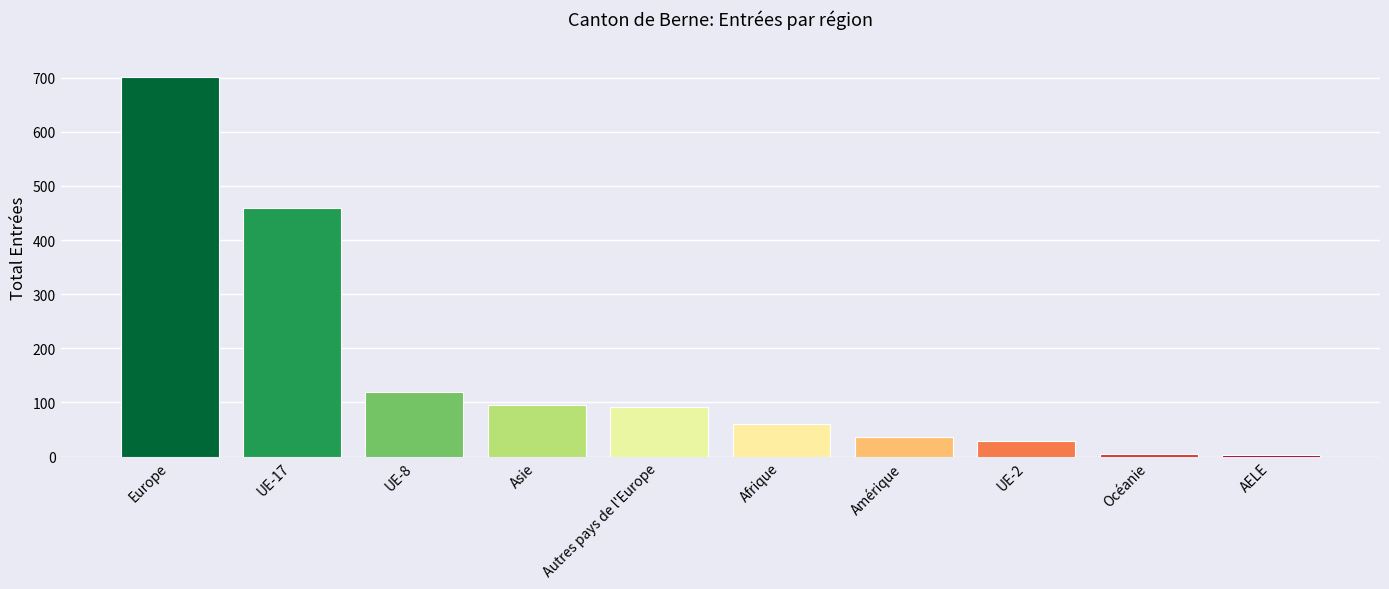

What is the sum of the values at Europe and Amérique?

738